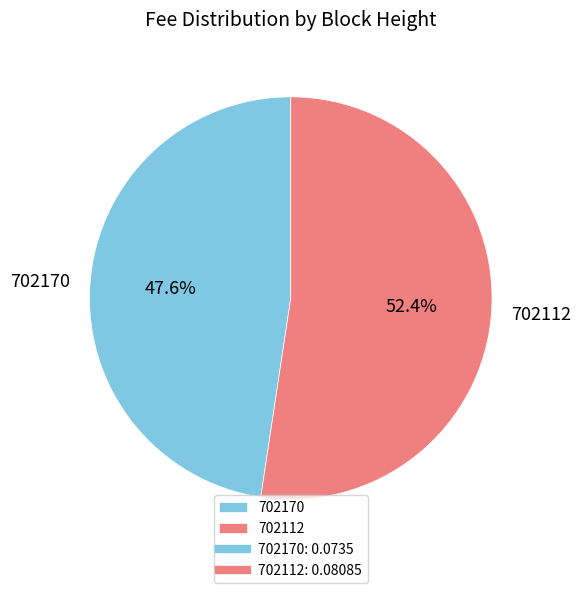

What percentage do 702112 and 702170 together represent?

100.0%